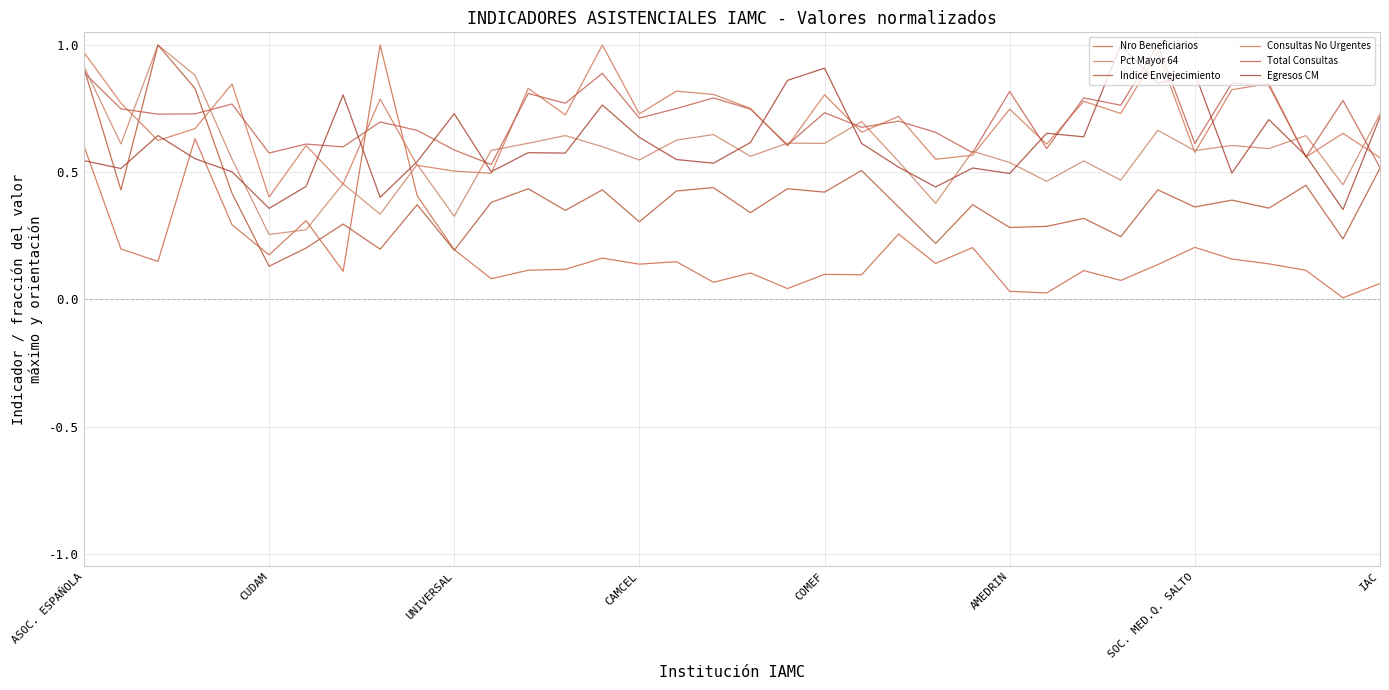

Between which two adjacent categories do Egresos CM and Indice Envejecimiento first intersect?

ASOC. ESPAÑOLA and CUDAM